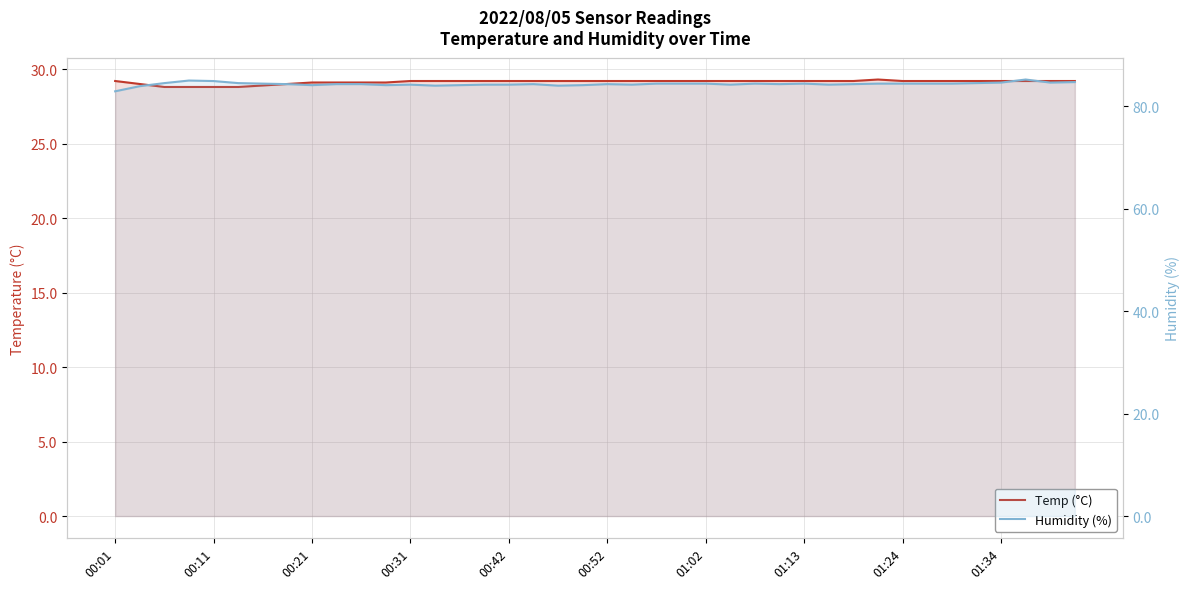

At 29, list the series in order from smallest to largest.

Temp (°C), Humidity (%)